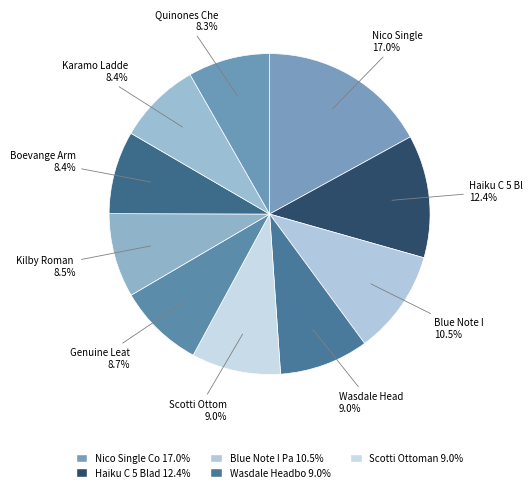

How many slices are in this pie chart?

10